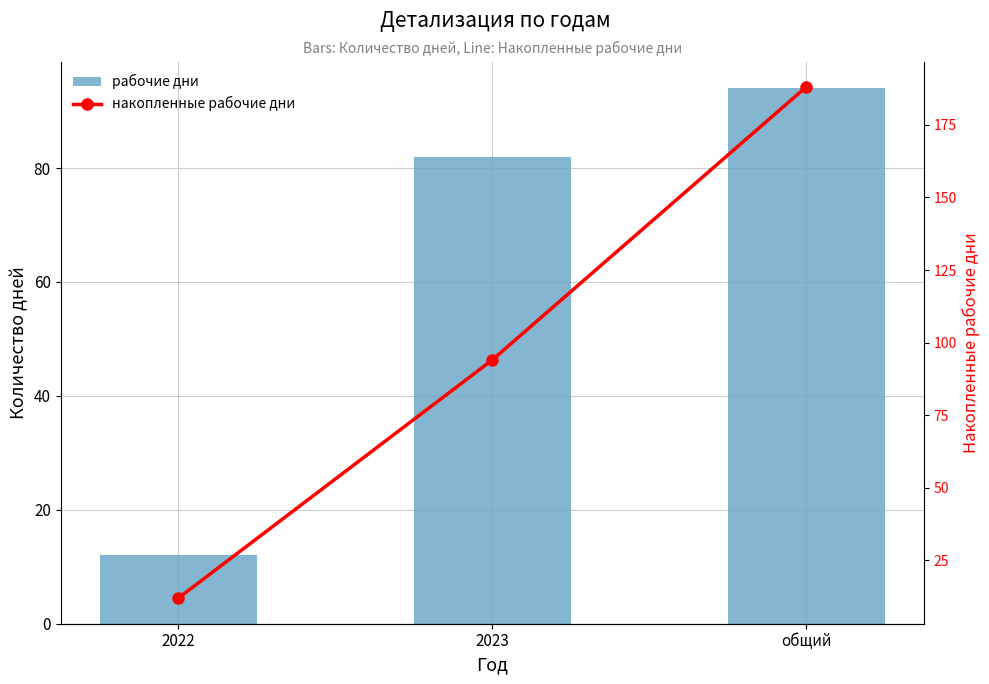

At how many categories does at least one series exceed 39?

2